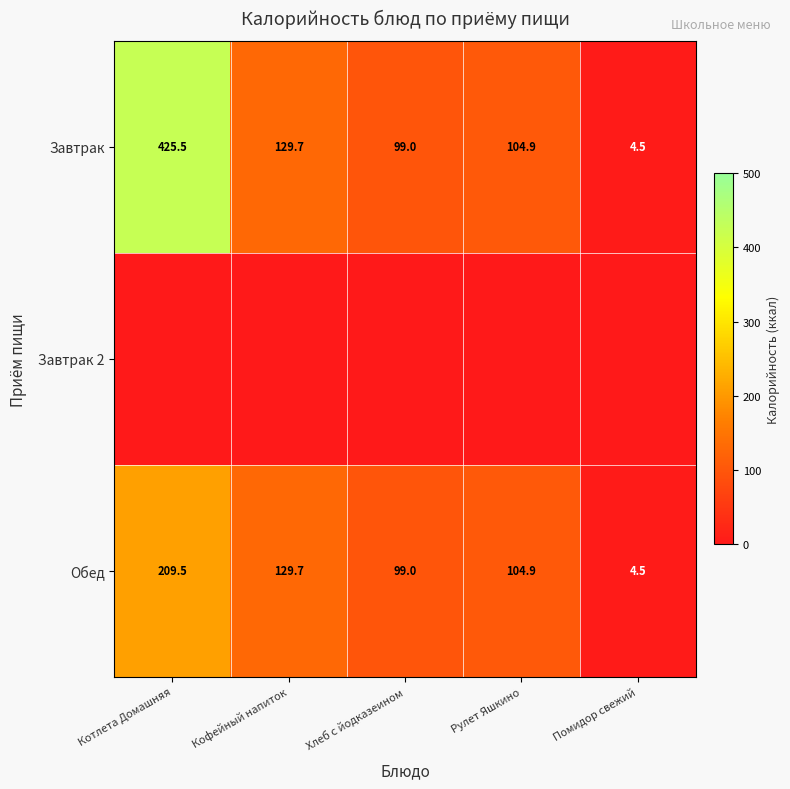

Is it true that Обед equals 198.2 at Кофейный напиток?

False